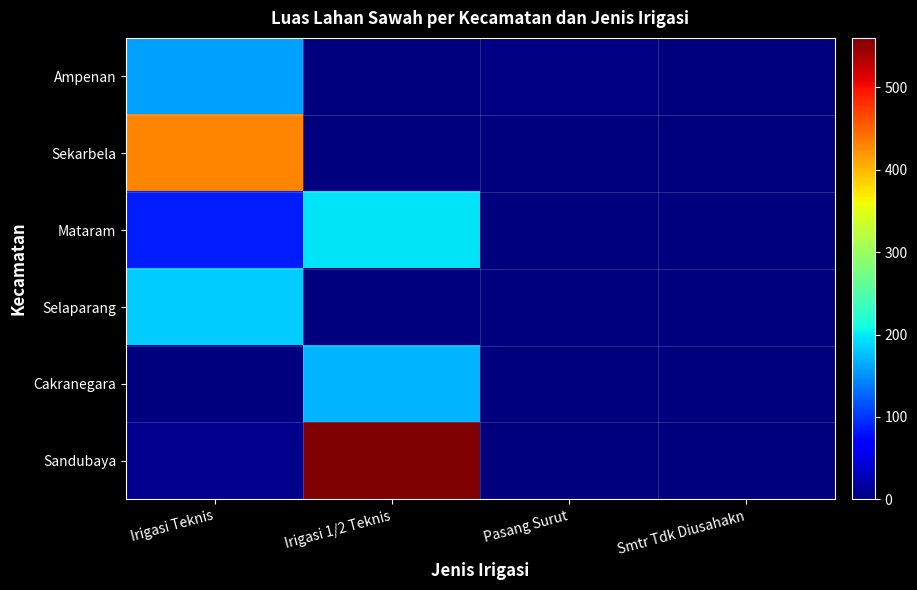

Which series has the largest total across all categories?

Sandubaya